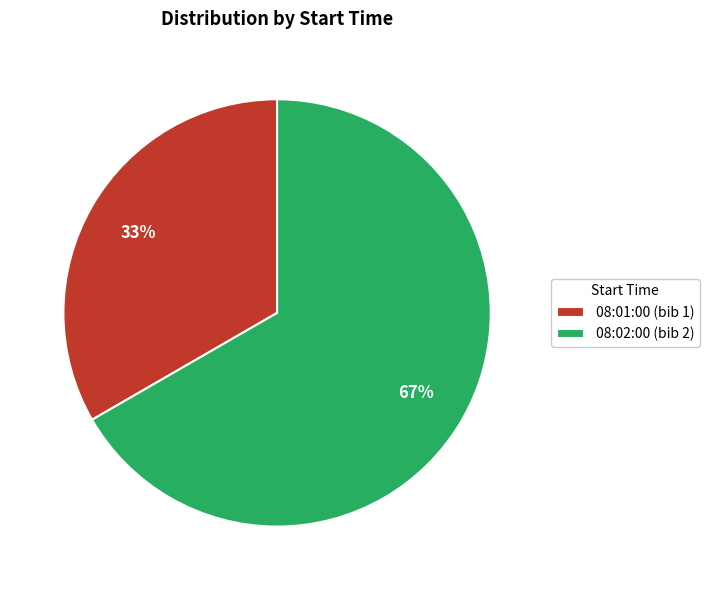

True or false: 08:02:00 accounts for 72% of the total.

False